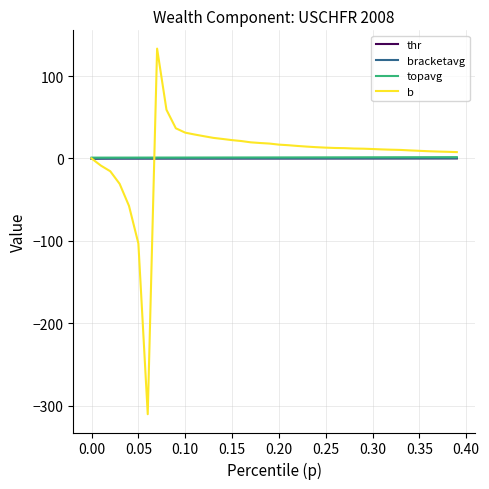

What is the greatest value displayed?

133.3